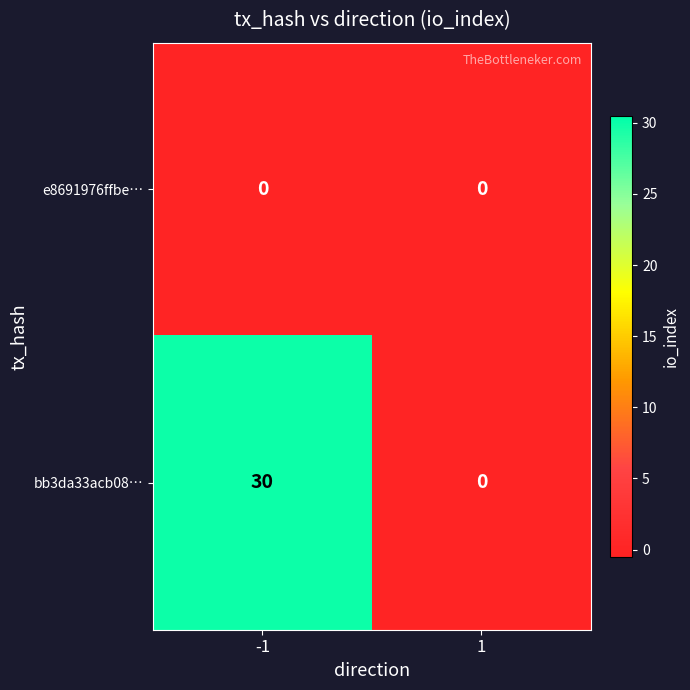

Which series changed the most between -1 and 1?

bb3da33acb08…